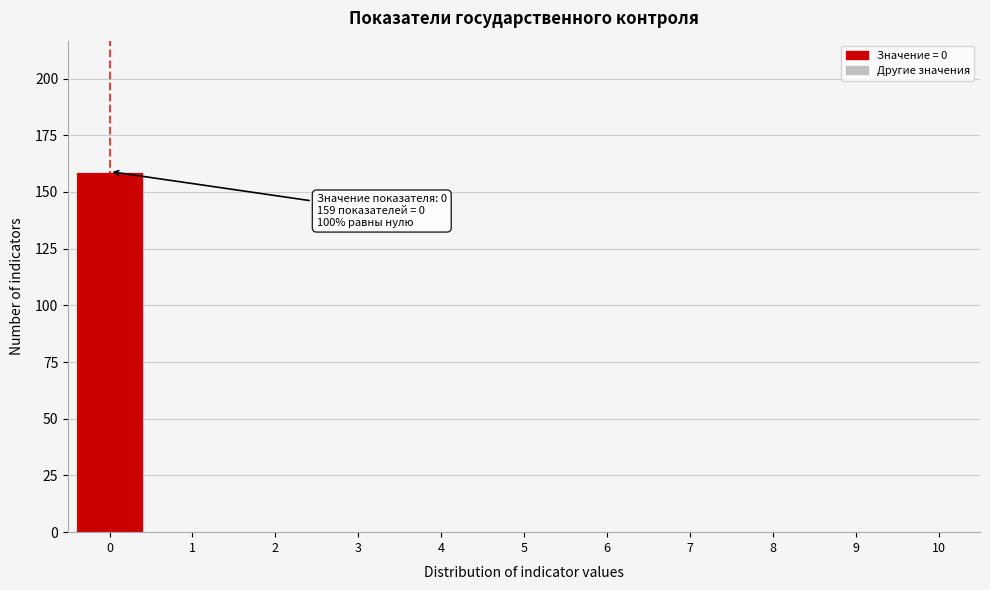

Reading left to right, list all the values displayed in this chart.

0=159	1=0	2=0	3=0	4=0	5=0	6=0	7=0	8=0	9=0	10=0